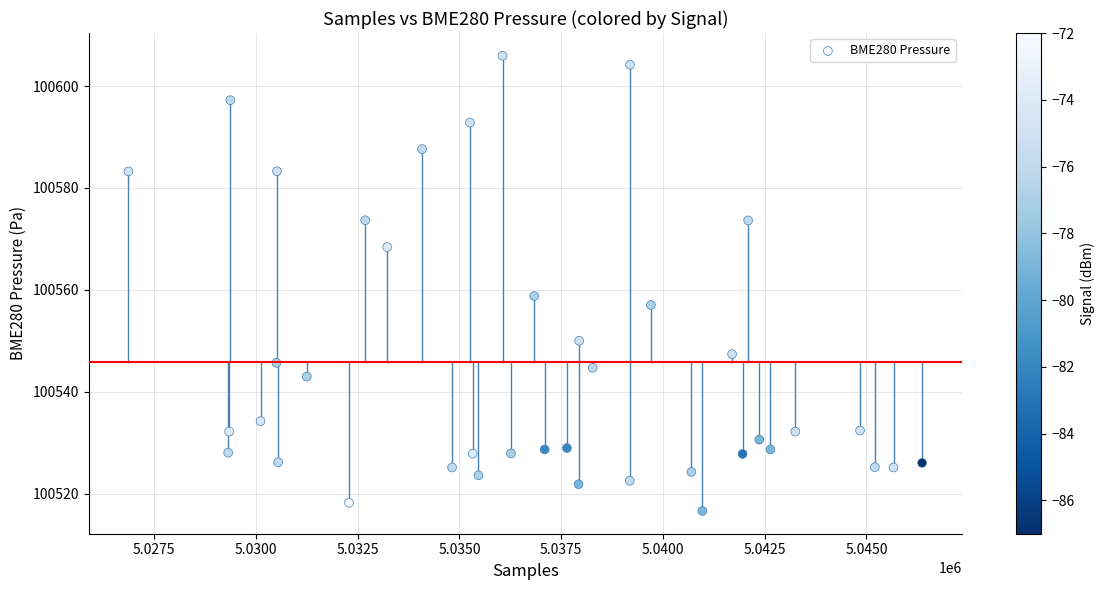

What Y value in the scatter plot is closest to 100561?

100558.8